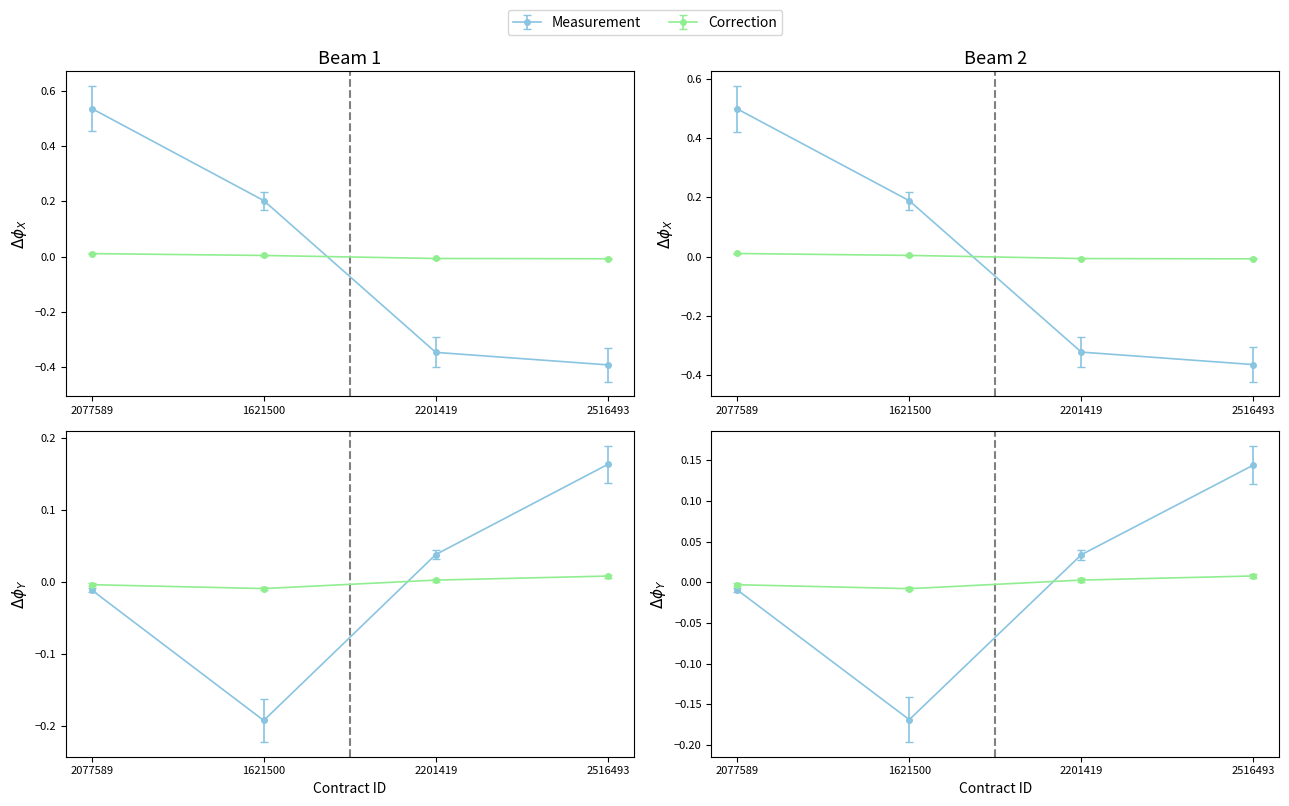

At which category is the sum across all series the highest?

2516493